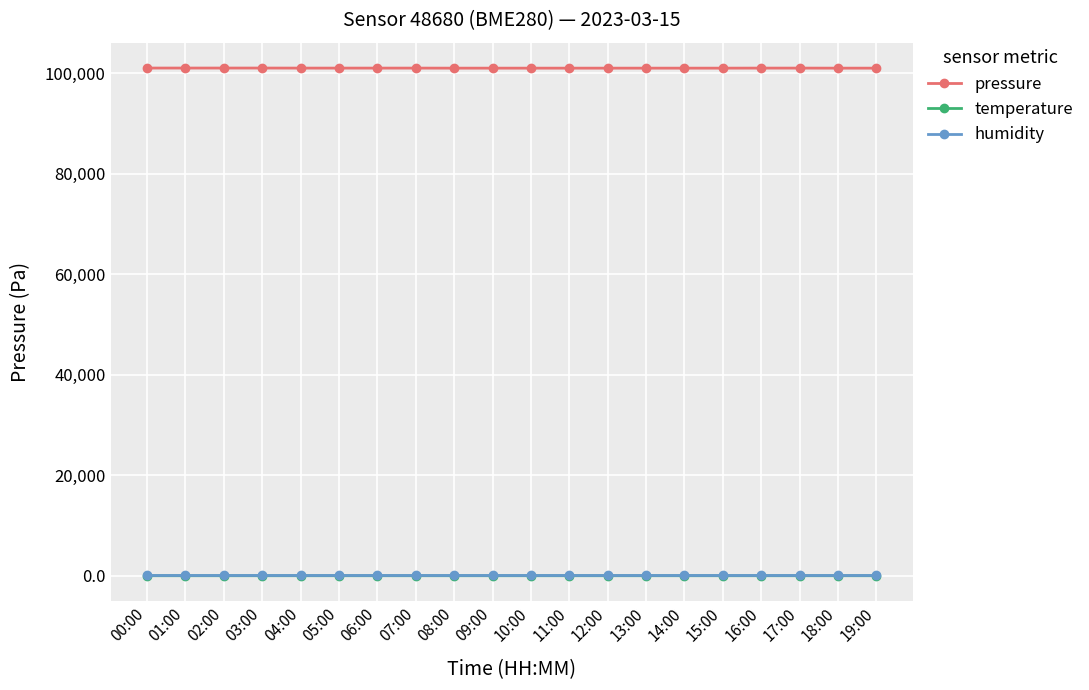

What is the label of the 3rd point from the right?

17:00